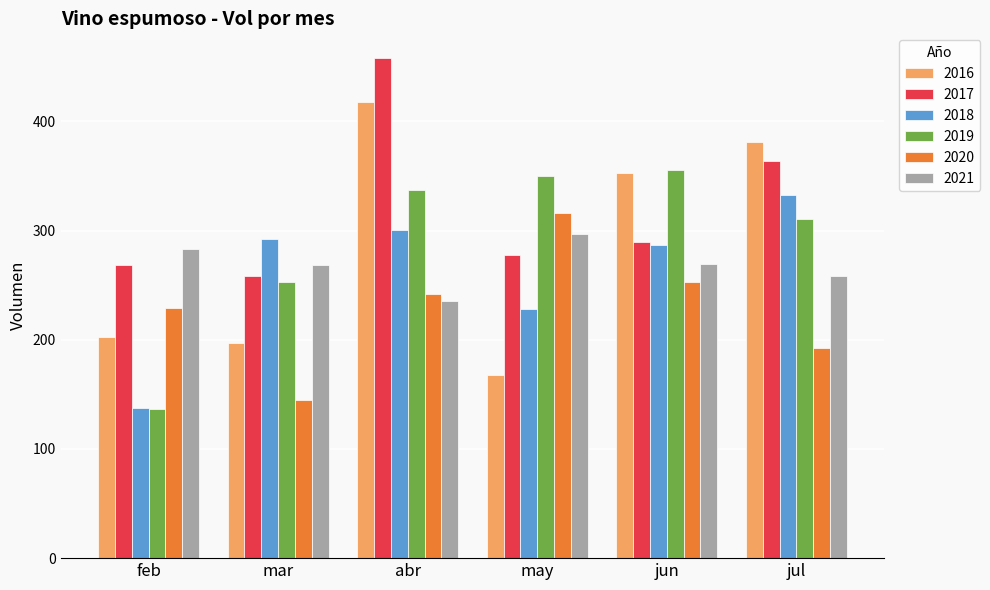

Read the 2021 value at mar.

268.7